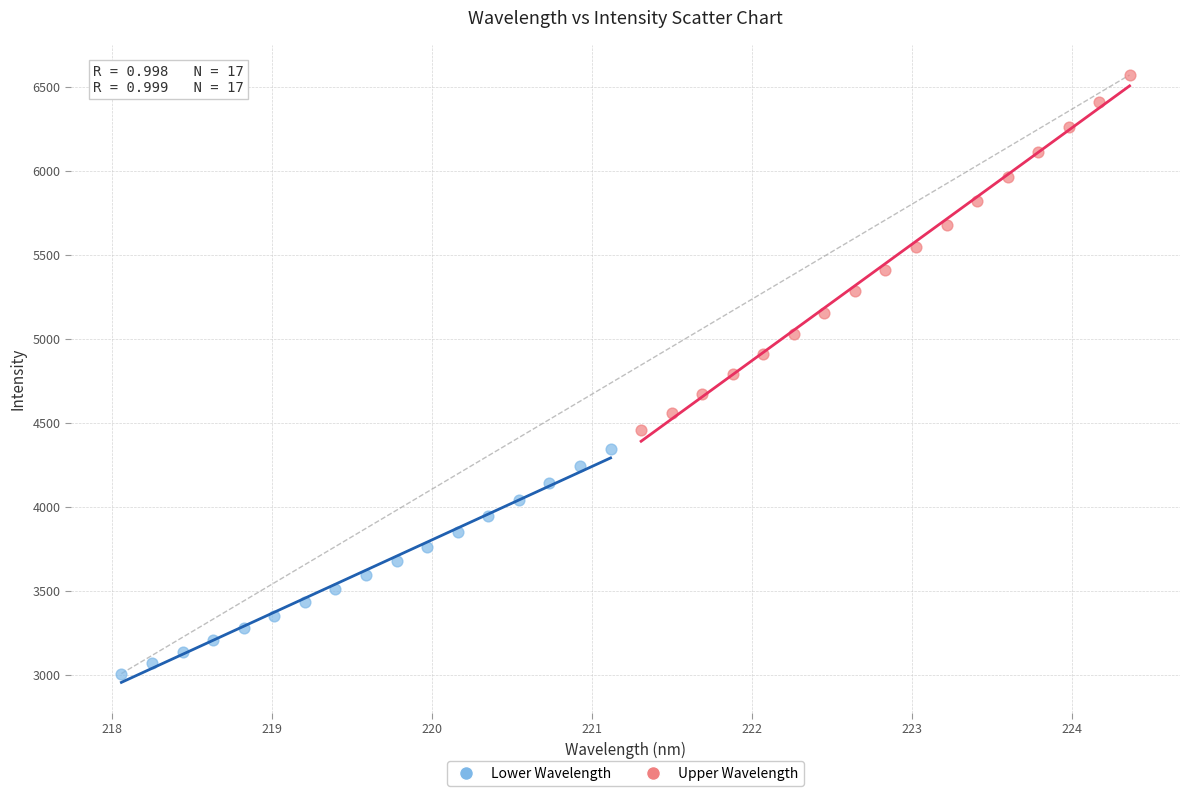

Which series has the widest spread of Y values?

Upper Wavelength